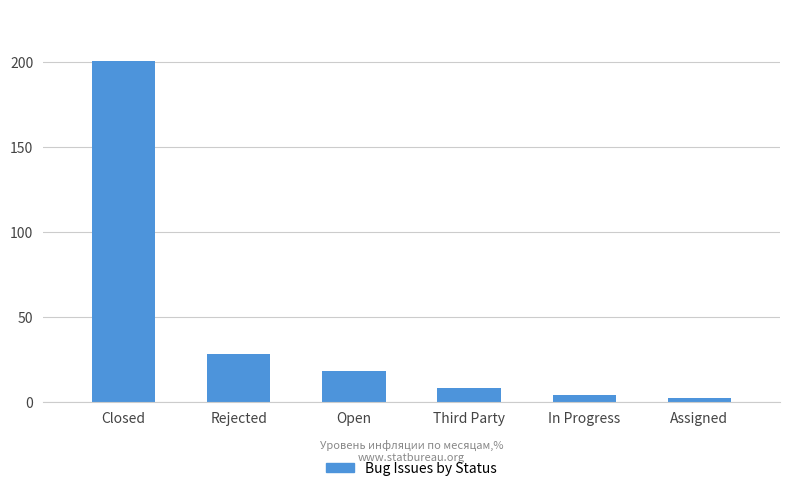

How many data points are less than 18?

3